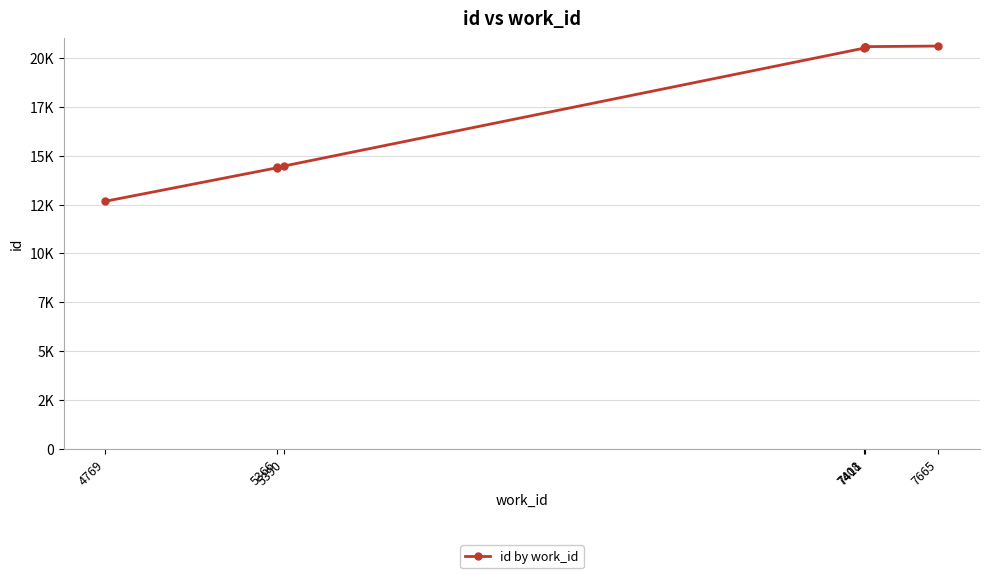

Where does the data first go above 20555?

7411